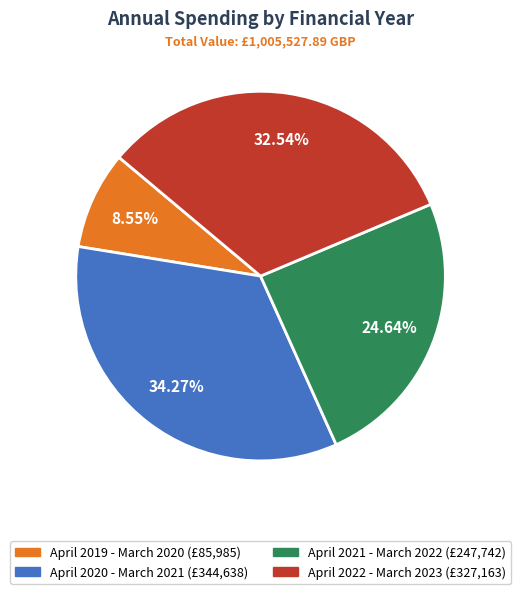

What is the largest slice in the pie chart?

April 2020 - March 2021